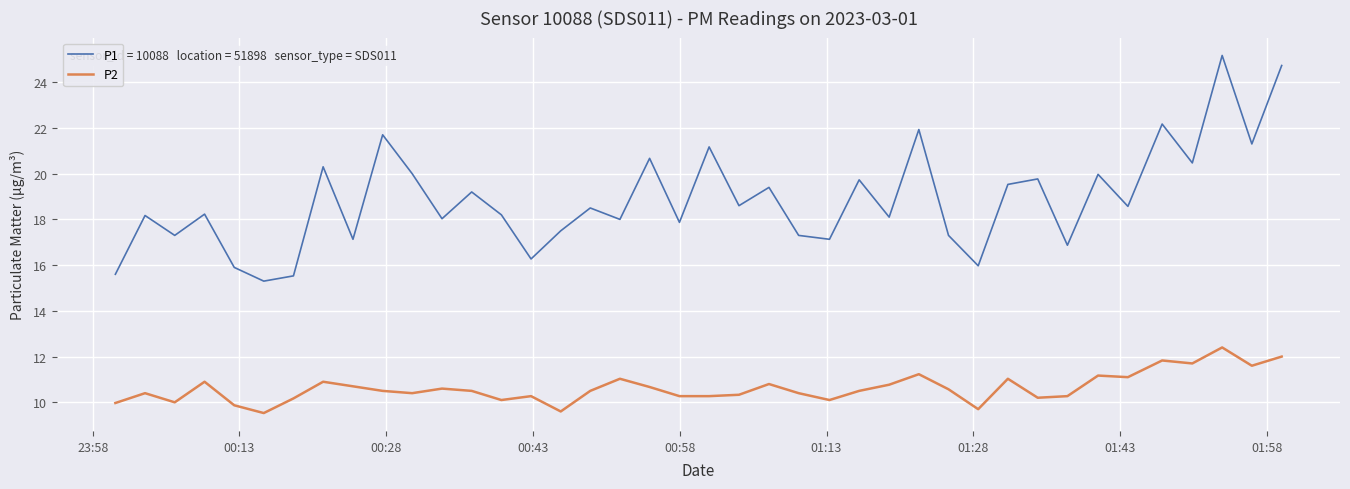

Rank the series by their maximum value, from lowest to highest.

P2, P1